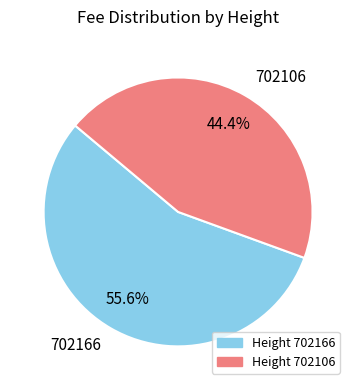

To the nearest percent, what is the combined percentage of 702166 and 702106?

100%